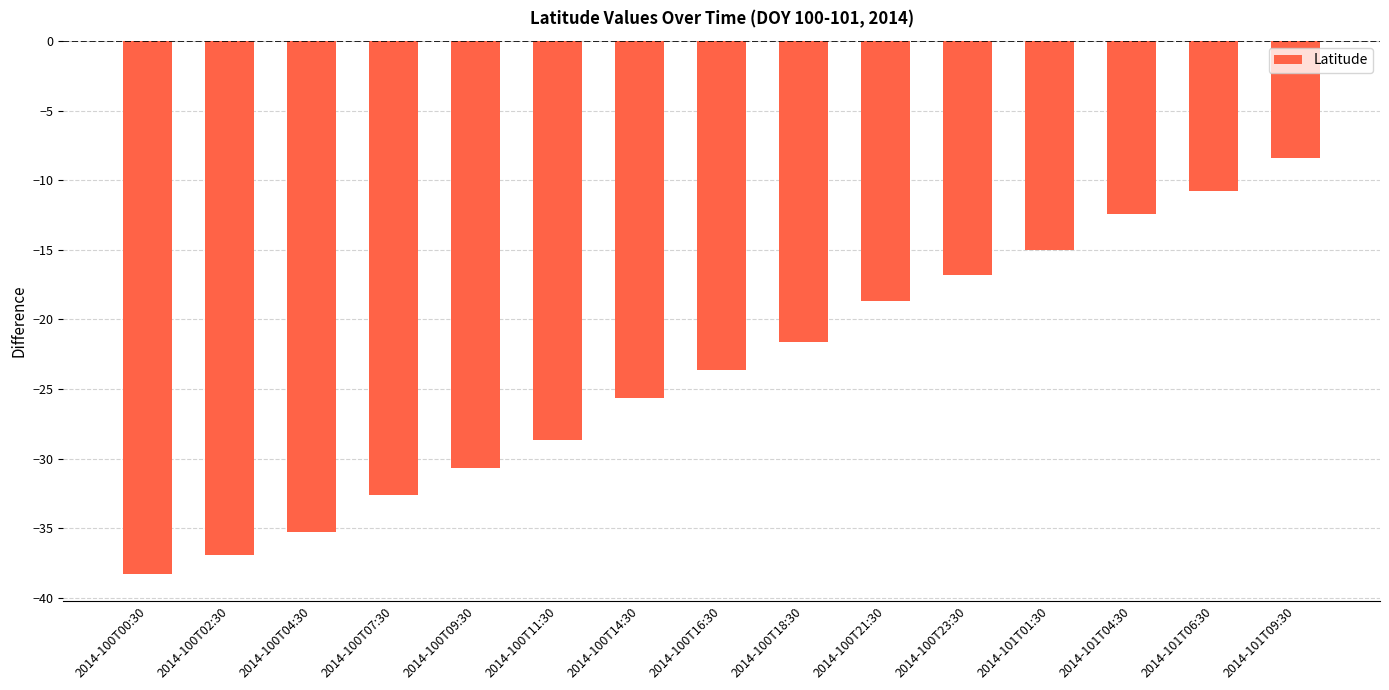

Does the chart contain stacked bars?

No